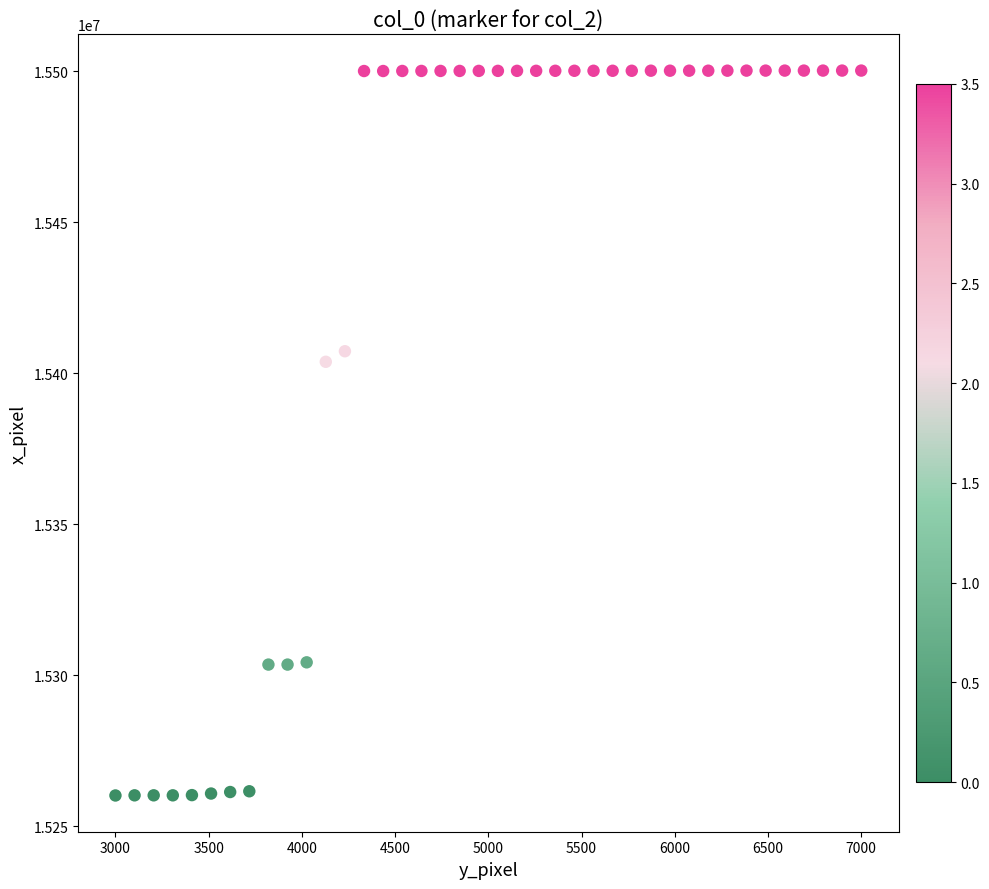

What is the range of X values (max minus min)?

4000.0